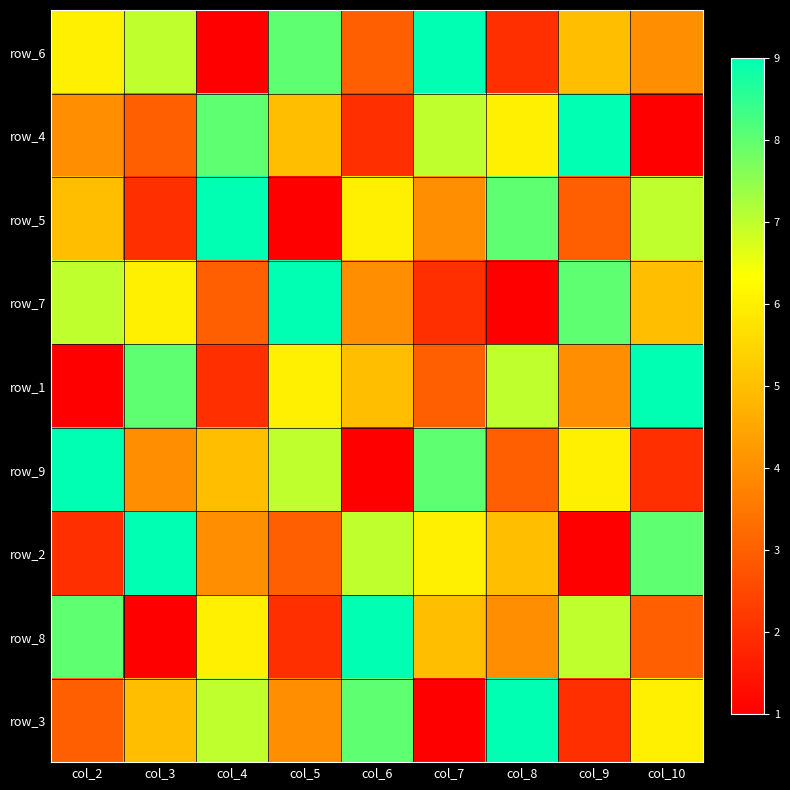

What is the spread (max minus min) of values at col_6?

8